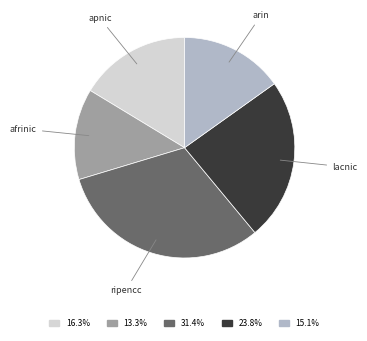

Does any single category account for the majority?

No